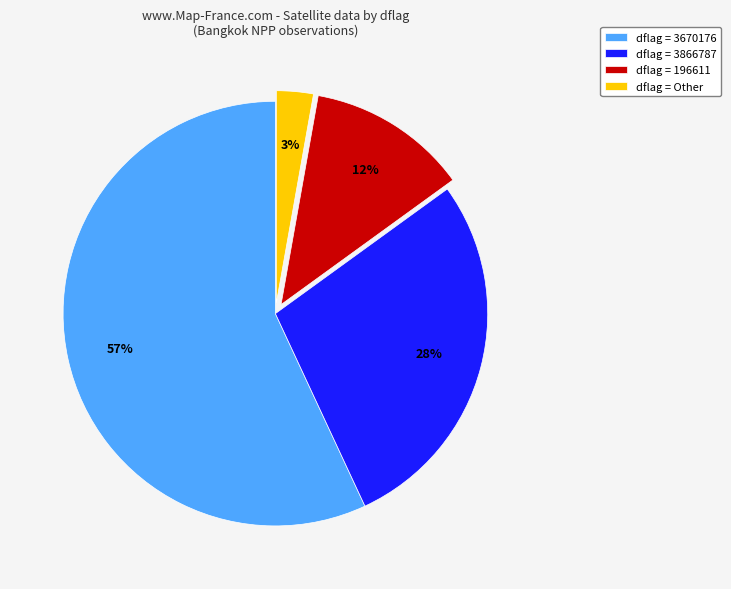

To the nearest percent, what is the difference between the largest and smallest slice percentages?

54%